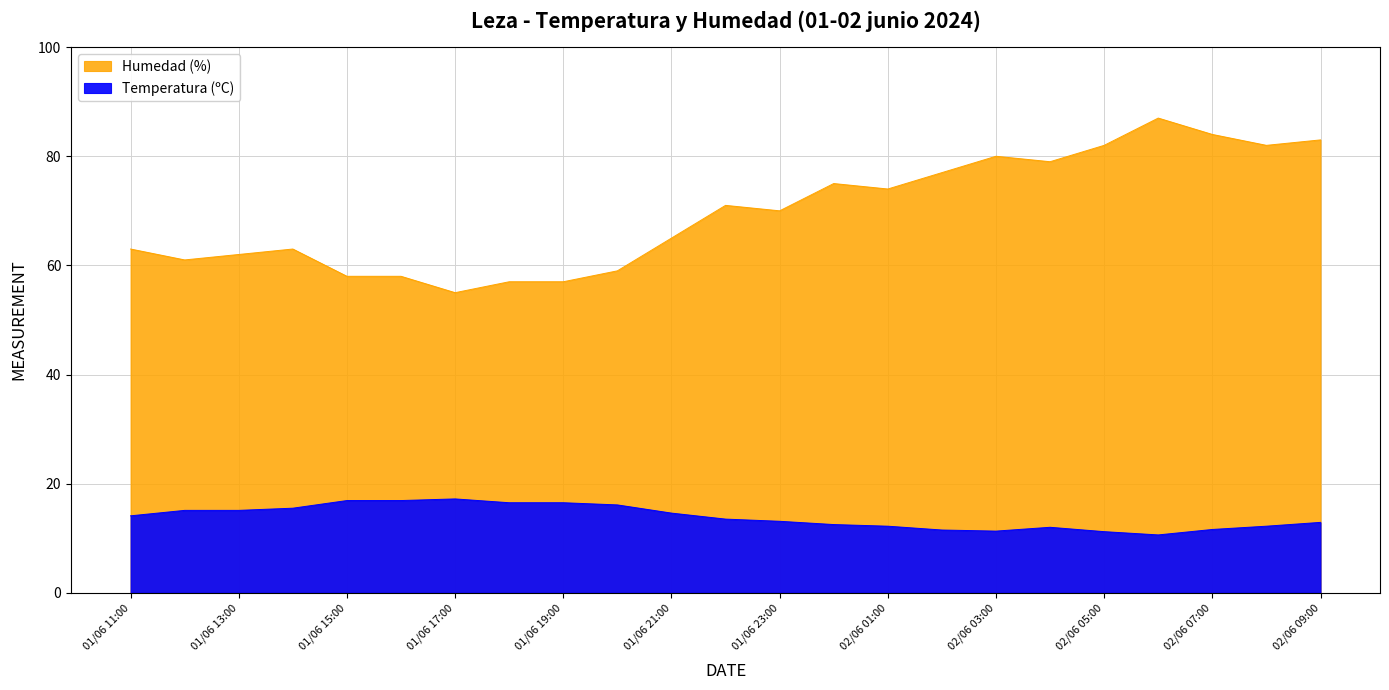

Reading right to left, extract all data points from this chart.

Temperatura (ºC): 02/06 09:00=12.9	02/06 08:00=12.2	02/06 07:00=11.6	02/06 06:00=10.6	02/06 05:00=11.2	02/06 04:00=12.0	02/06 03:00=11.3	02/06 02:00=11.5	02/06 01:00=12.2	02/06 00:00=12.5	01/06 23:00=13.1	01/06 22:00=13.5	01/06 21:00=14.6	01/06 20:00=16.1	01/06 19:00=16.5	01/06 18:00=16.5	01/06 17:00=17.2	01/06 16:00=16.9	01/06 15:00=16.9	01/06 14:00=15.5	01/06 13:00=15.1	01/06 12:00=15.1	01/06 11:00=14.1
Humedad (%): 02/06 09:00=83.0	02/06 08:00=82.0	02/06 07:00=84.0	02/06 06:00=87.0	02/06 05:00=82.0	02/06 04:00=79.0	02/06 03:00=80.0	02/06 02:00=77.0	02/06 01:00=74.0	02/06 00:00=75.0	01/06 23:00=70.0	01/06 22:00=71.0	01/06 21:00=65.0	01/06 20:00=59.0	01/06 19:00=57.0	01/06 18:00=57.0	01/06 17:00=55.0	01/06 16:00=58.0	01/06 15:00=58.0	01/06 14:00=63.0	01/06 13:00=62.0	01/06 12:00=61.0	01/06 11:00=63.0